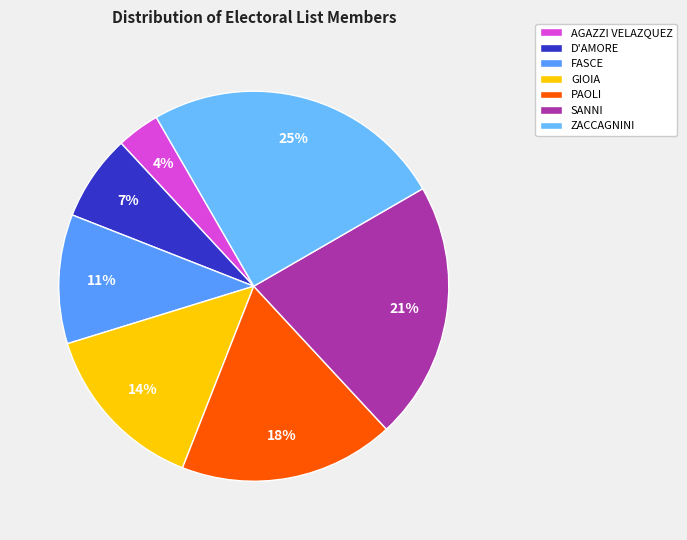

Rank the categories by value from highest to lowest.

ZACCAGNINI, SANNI, PAOLI, GIOIA, FASCE, D'AMORE, AGAZZI VELAZQUEZ